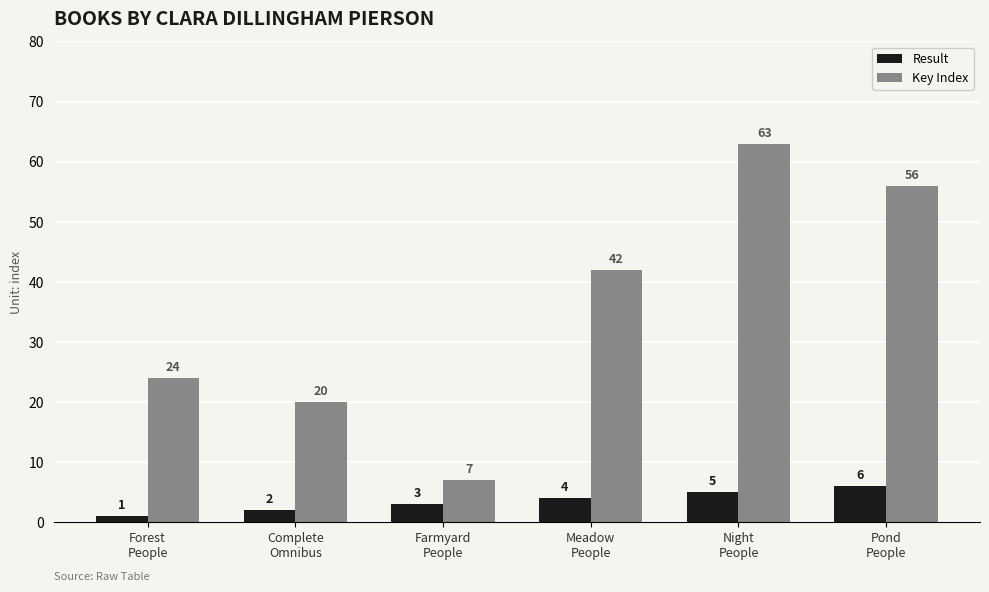

Read the Result value at Complete
Omnibus.

2